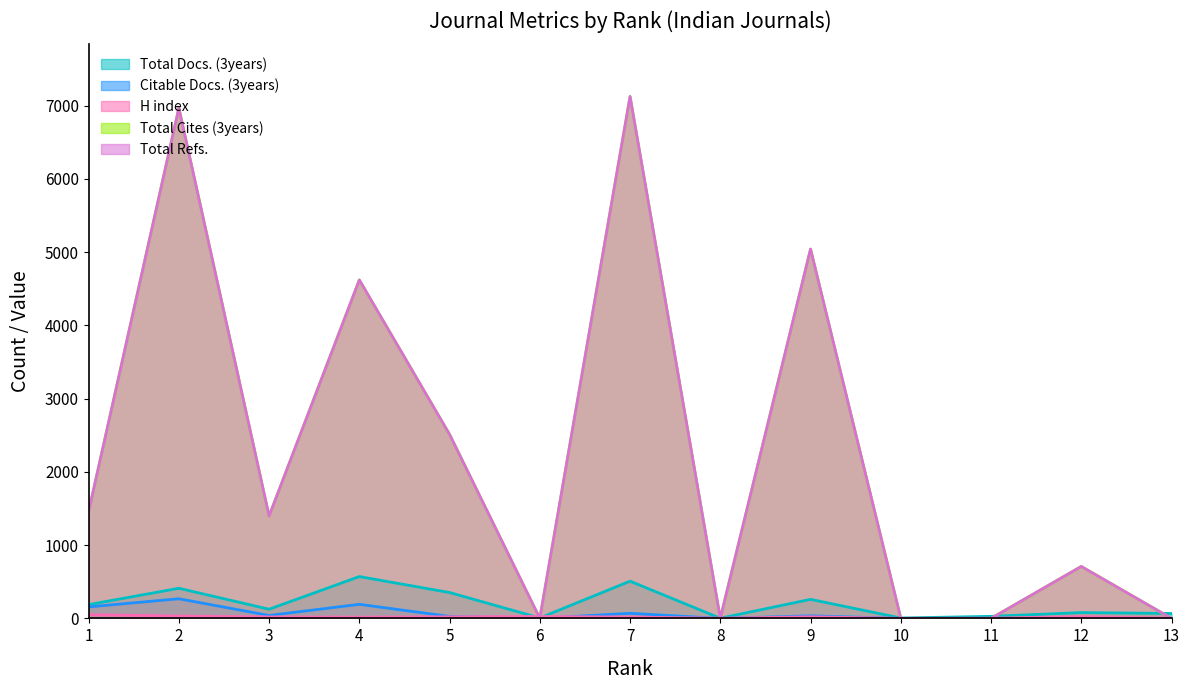

True or false: Total Docs. (3years) and Citable Docs. (3years) intersect in this chart.

False